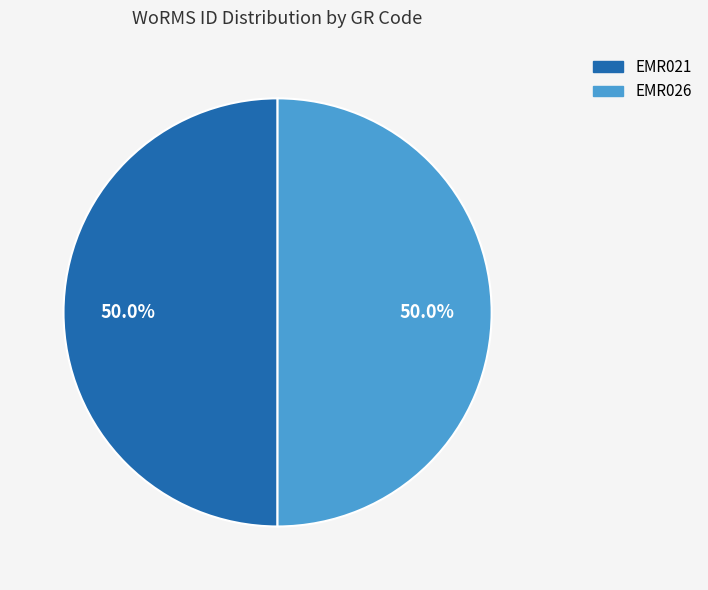

Approximately how many times larger is the value at EMR026 compared to EMR021?

1.0